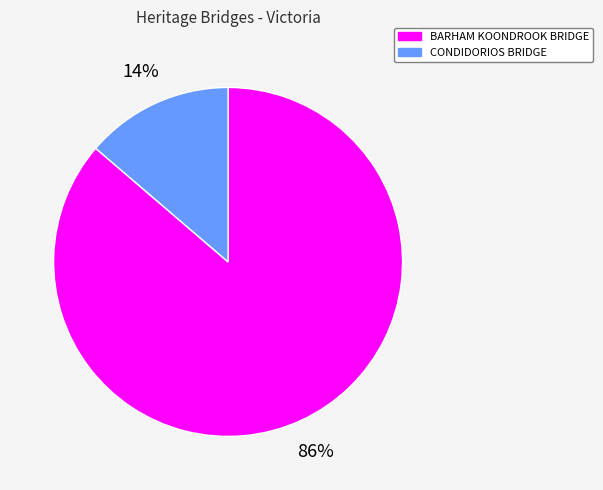

Does CONDIDORIOS BRIDGE represent more than half of the total?

No